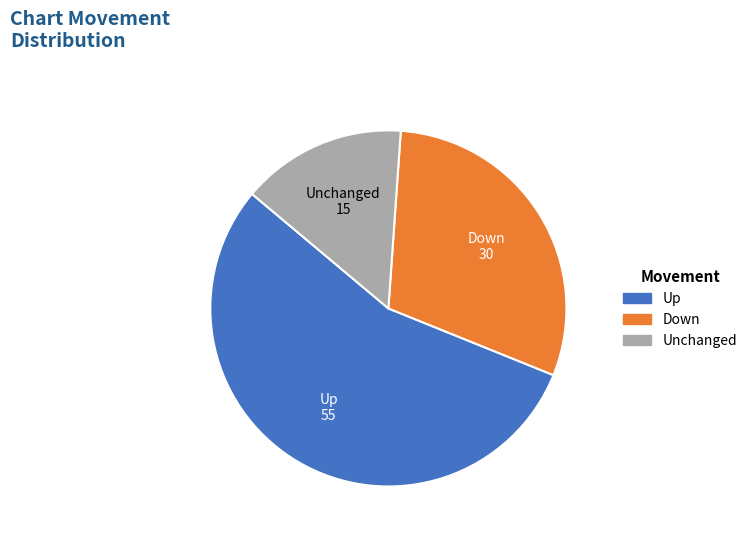

Is there a majority slice in this chart?

Yes